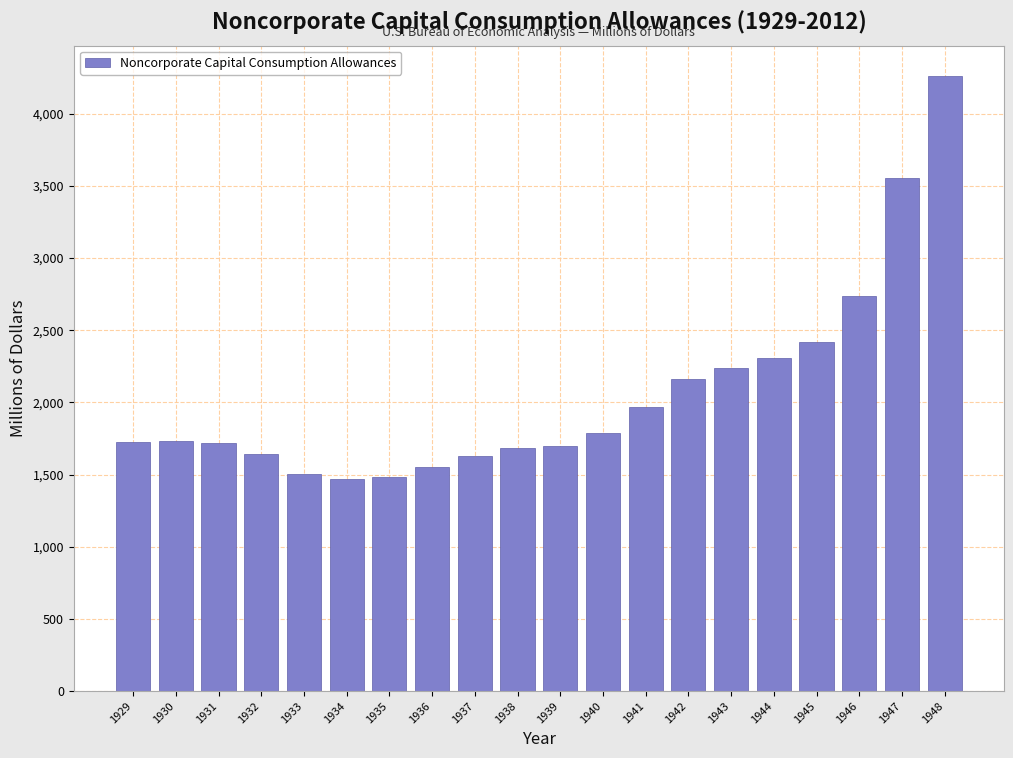

What is the change in value from 1931 to 1943?

+520